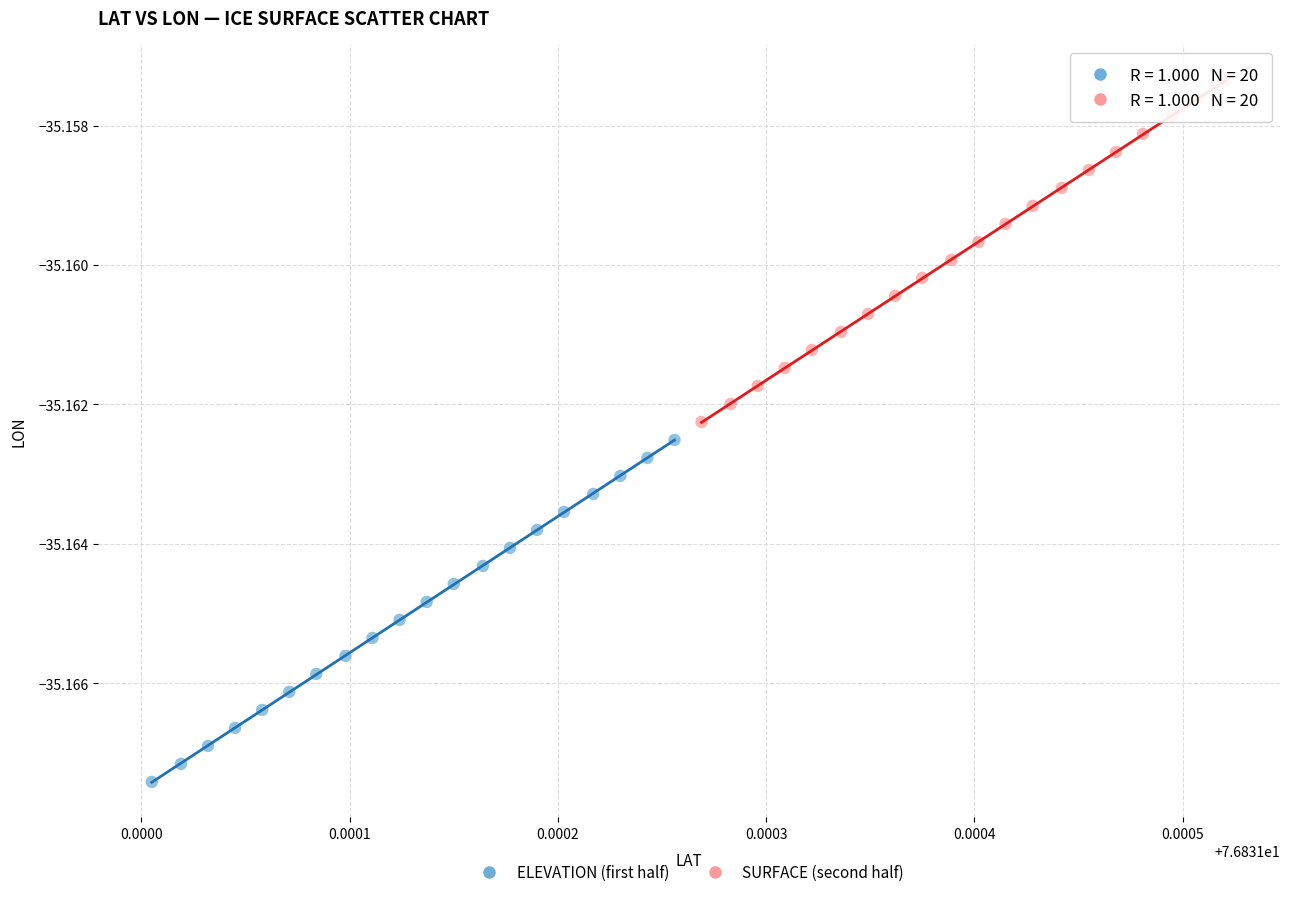

Which series has the widest spread of Y values?

ELEVATION (first half)